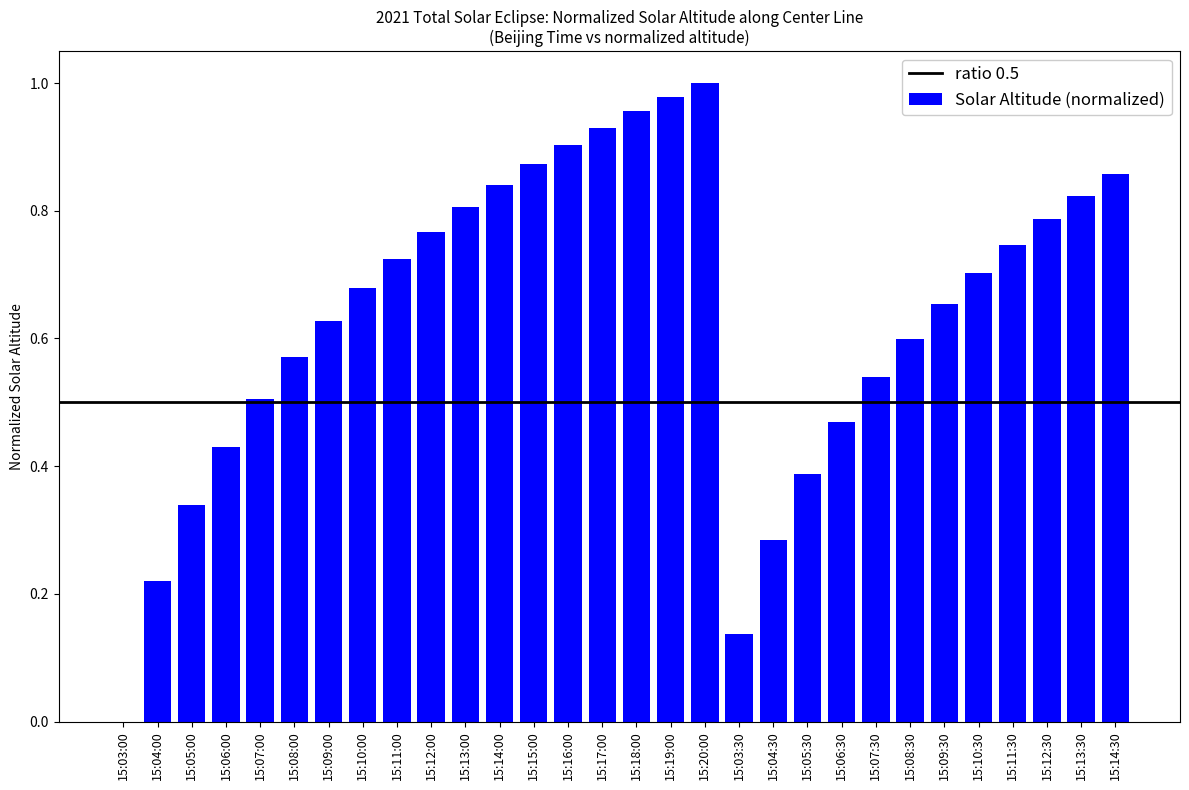

Count the number of data series in this chart.

1